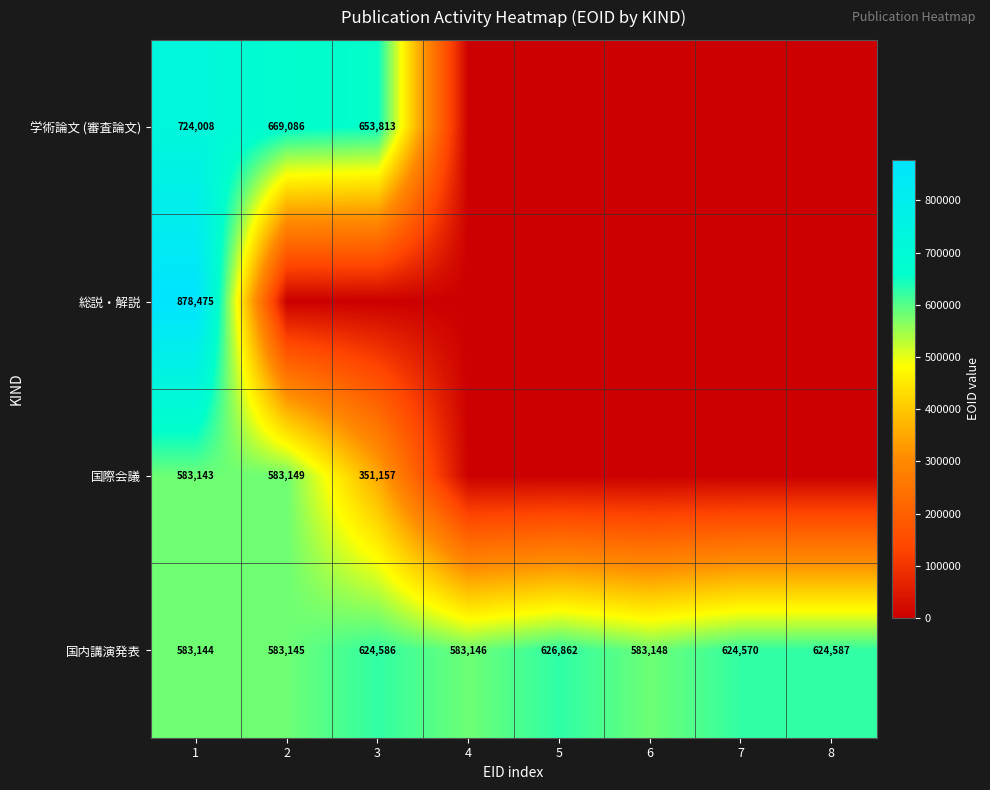

What is the total value across all series at 8?

624587